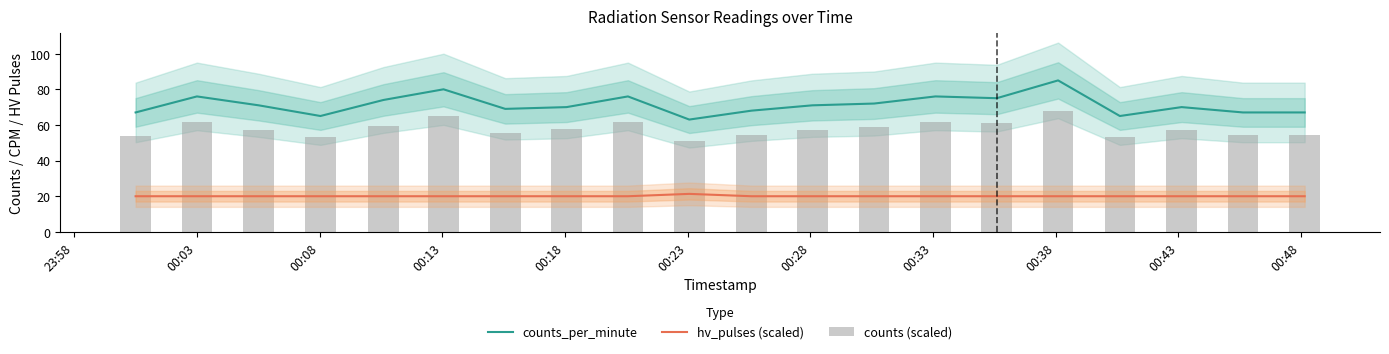

True or false: hv_pulses (scaled) and counts_per_minute intersect in this chart.

False